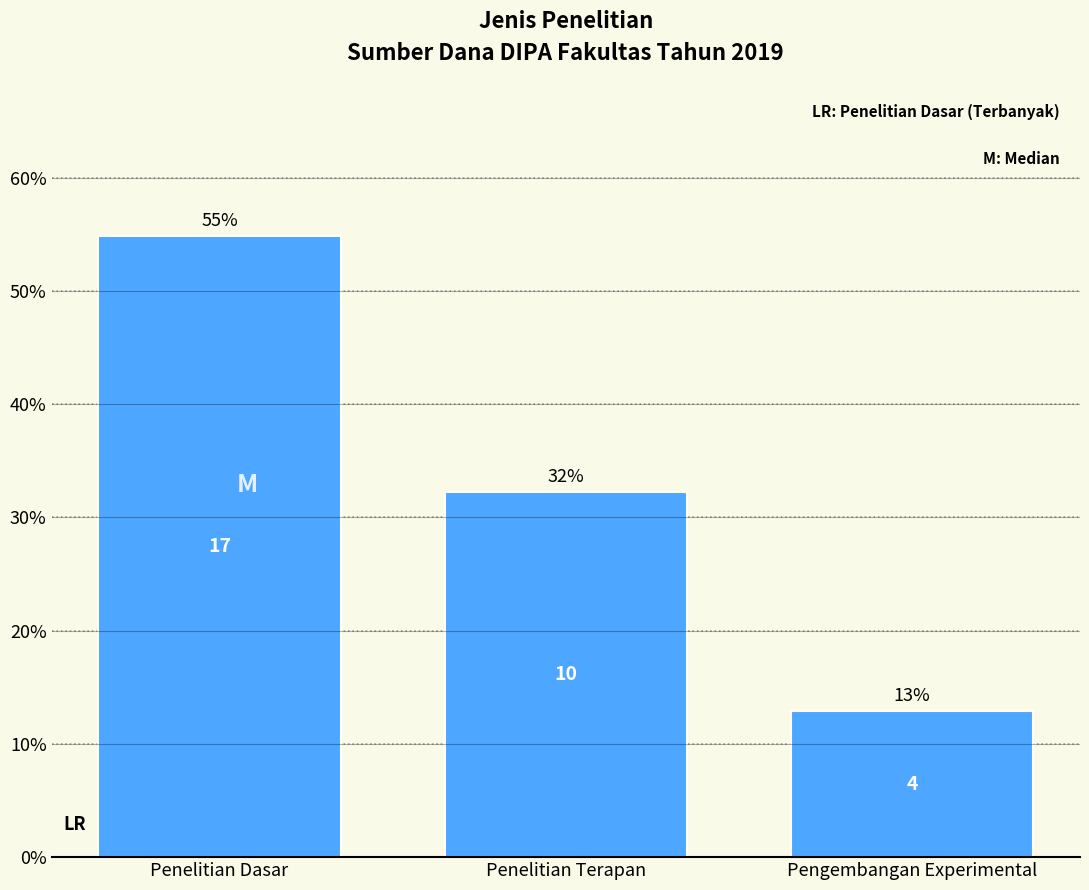

How many bars are there in total?

3